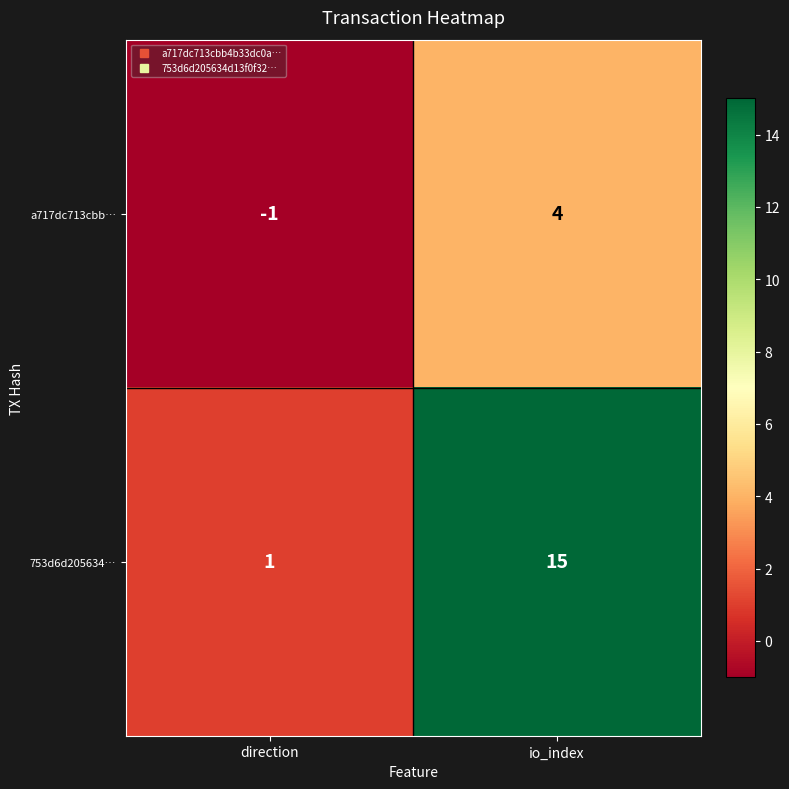

Which series has the largest range (max minus min)?

753d6d205634…